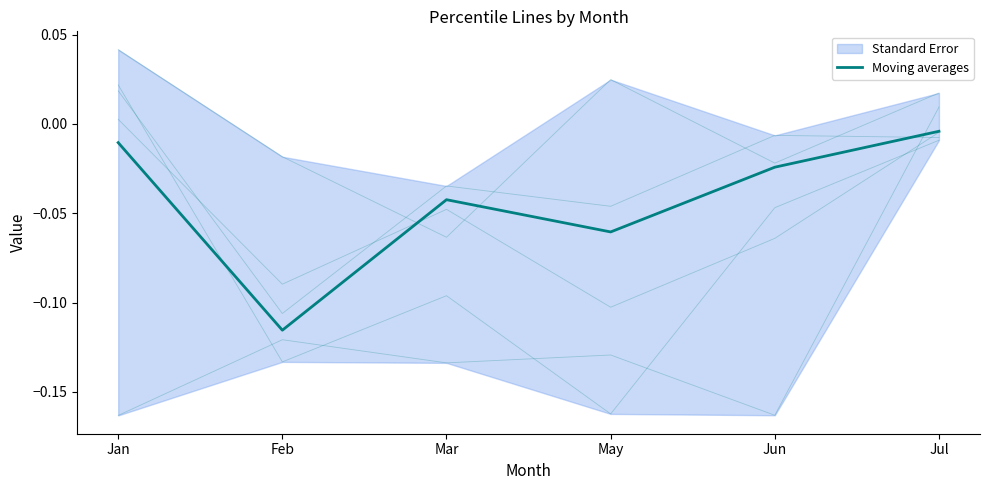

What is the smallest value displayed?

-0.1